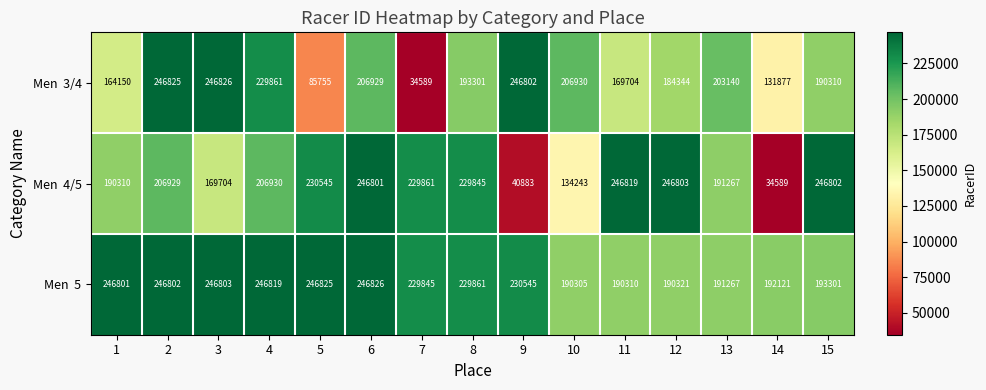

What is the maximum value shown in the chart?

246826